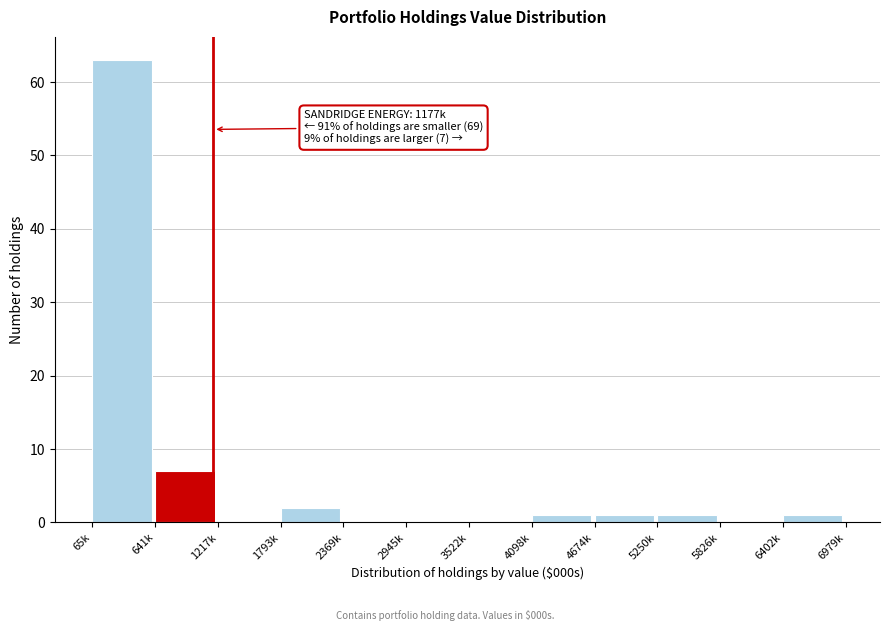

Reading left to right, what are all the values shown in this chart?

65k=63	641k=7	1217k=0	1793k=2	2369k=0	2945k=0	3522k=0	4098k=1	4674k=1	5250k=1	5826k=0	6402k=1